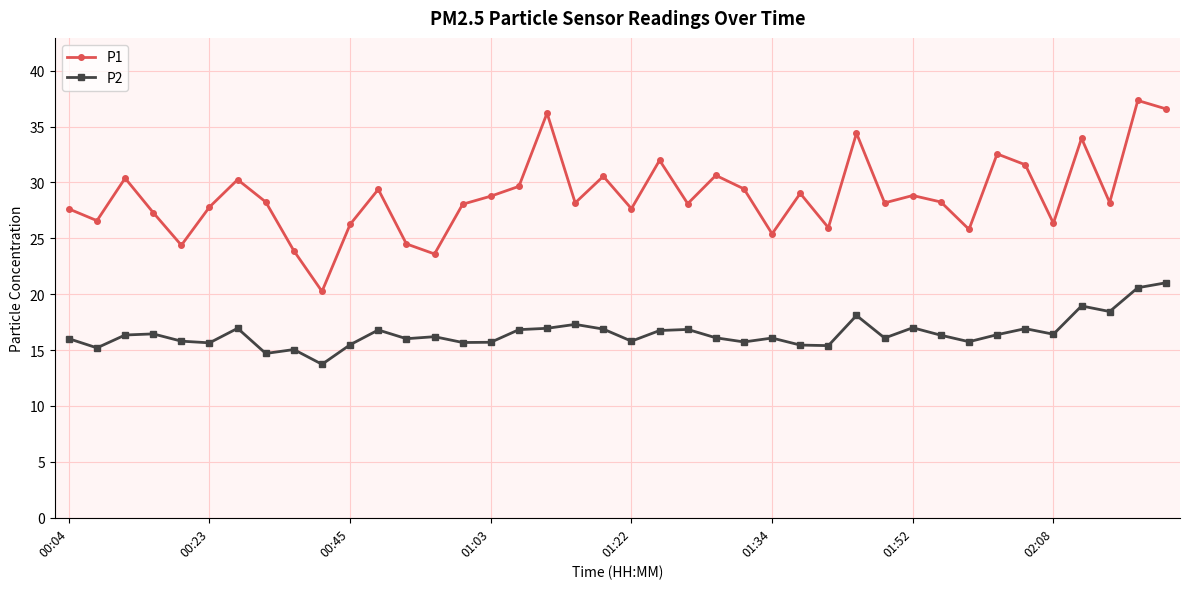

What is the greatest value displayed?

37.3